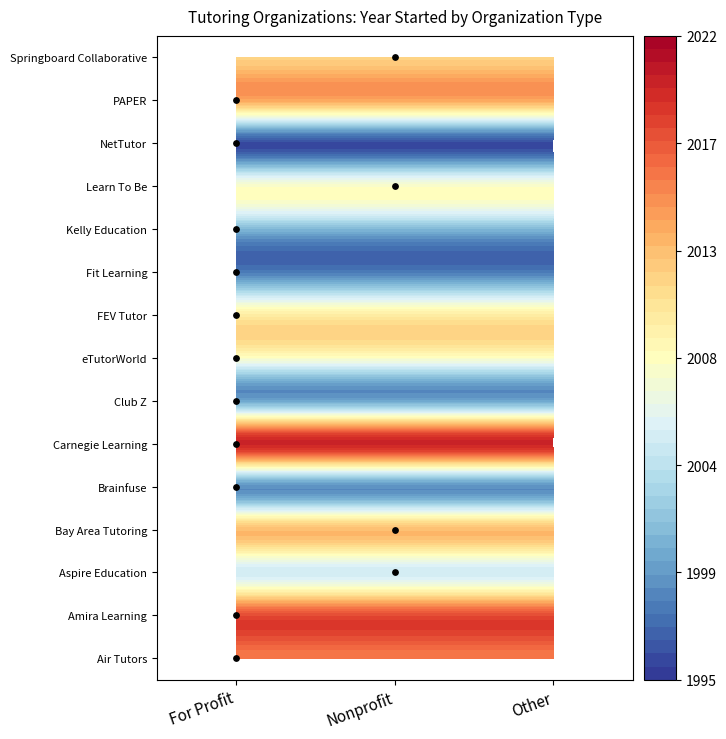

The Kelly Education series shows 0 at Aspire Education. True or false?

True